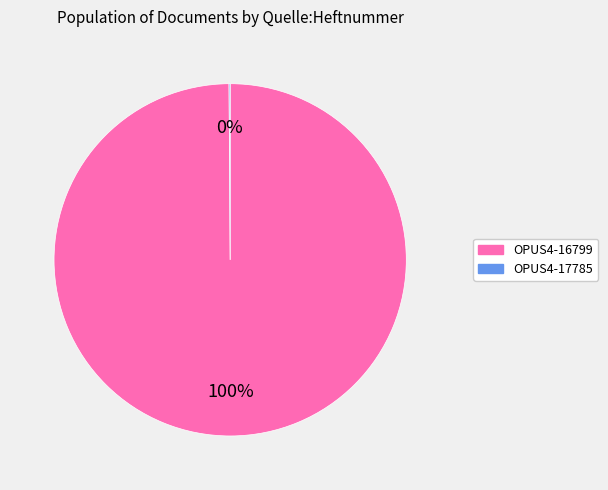

Is there any slice that represents more than half of the pie?

Yes